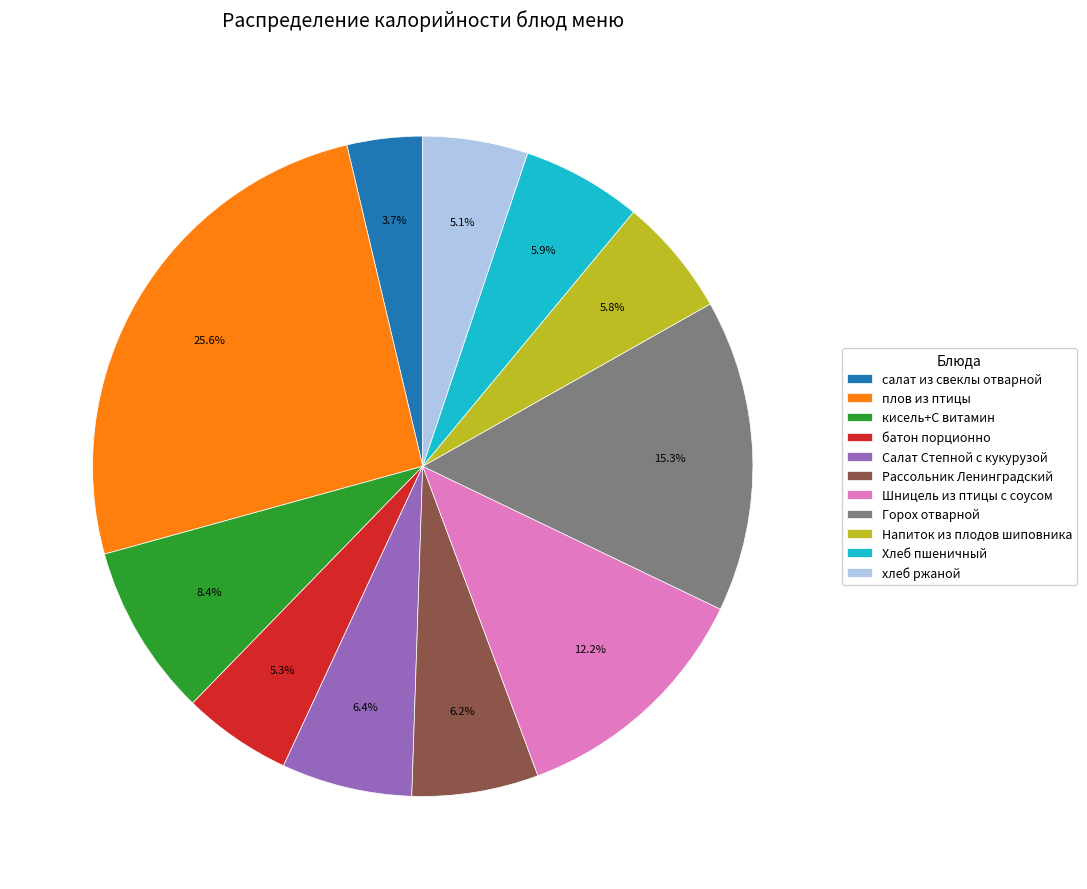

What is the ratio of the value at плов из птицы to the value at Шницель из птицы с соусом?

2.1